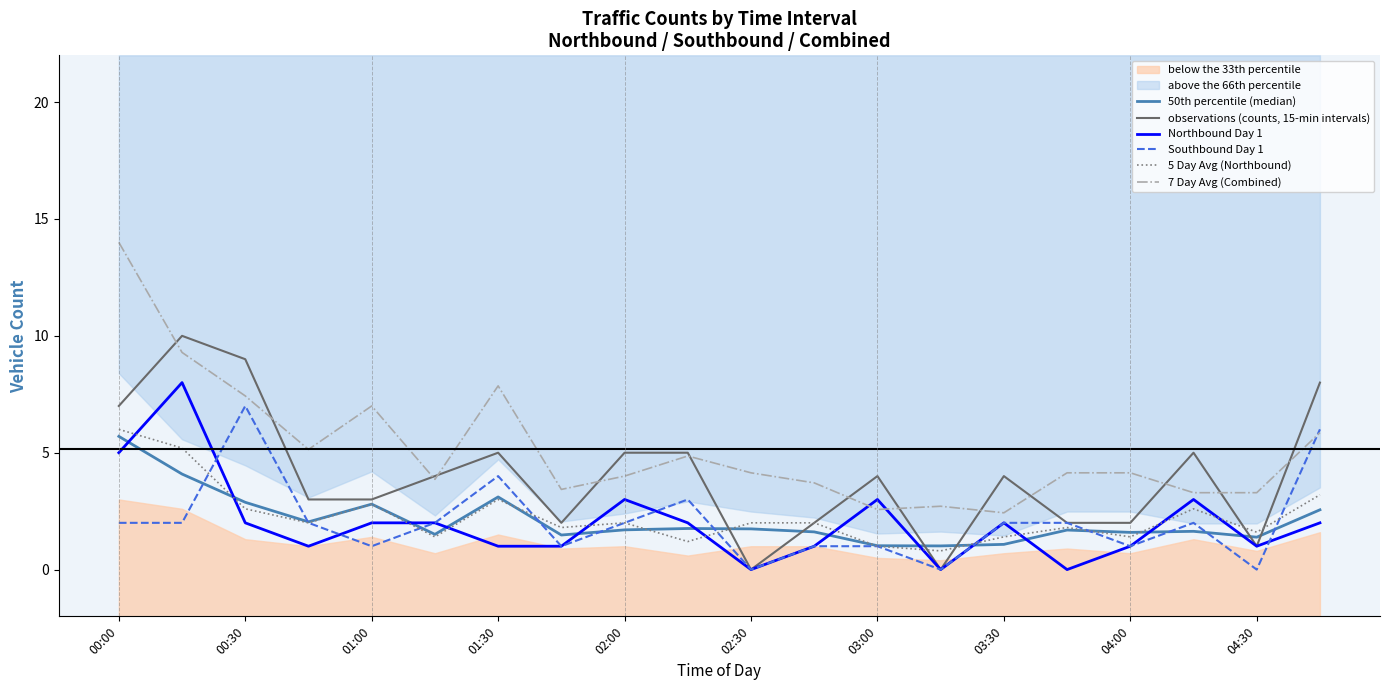

At which category does 50th percentile (median) reach its first local peak?

01:00